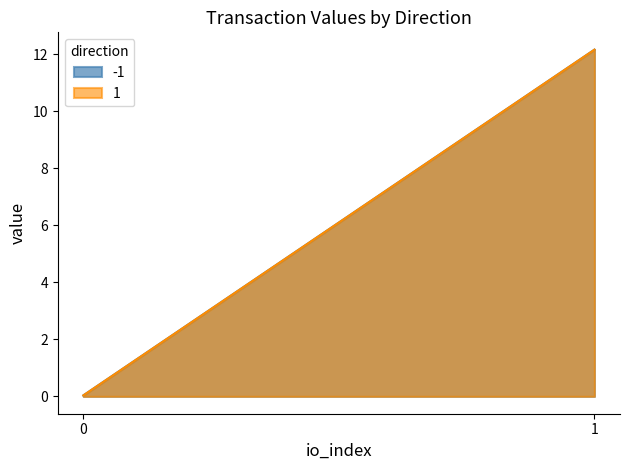

True or false: io_index and valid_mainchain cross at least once.

False